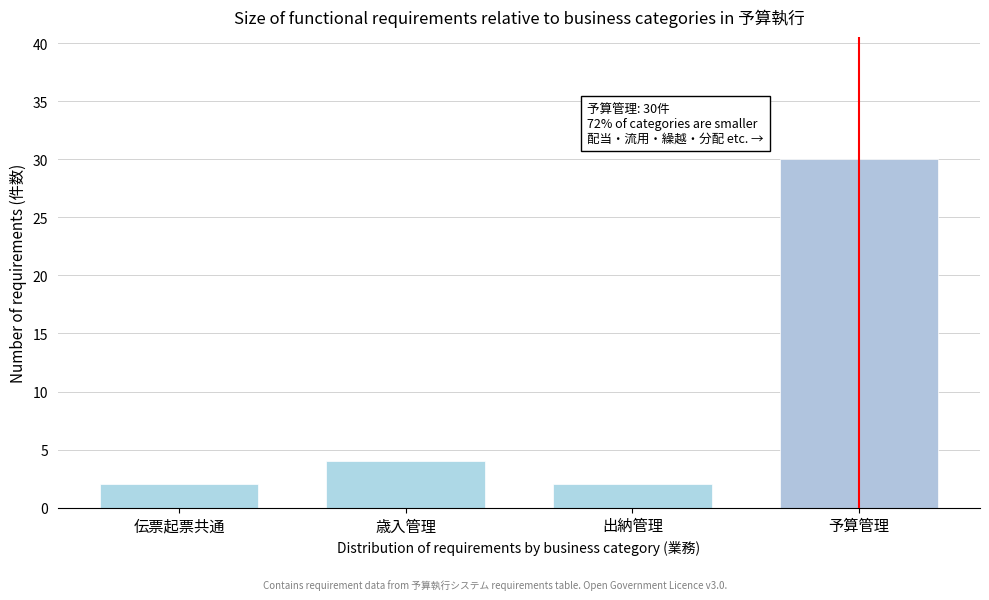

Reading left to right, list all the values displayed in this chart.

2	4	2	30